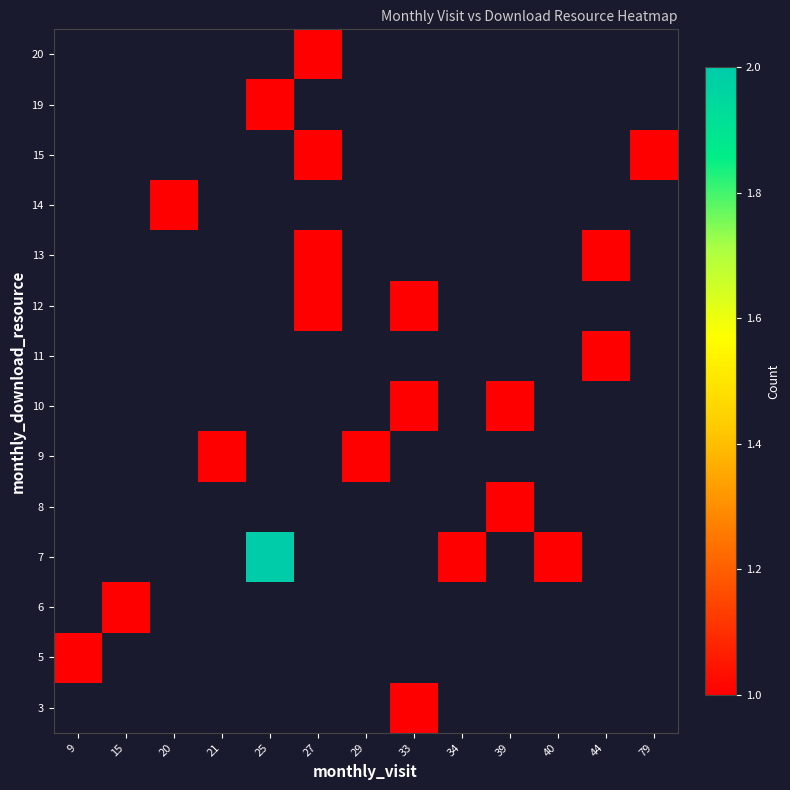

Is the value of 20 at 29 greater than the value of 5 at 34?

No